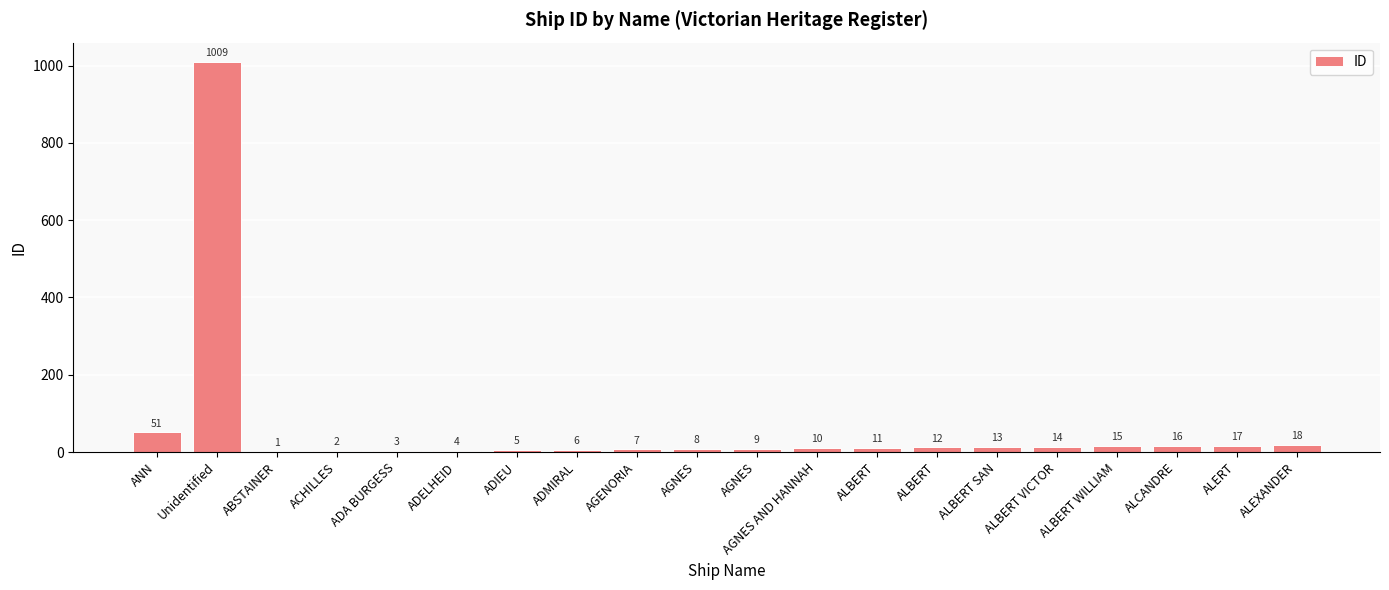

Count the number of categories in the chart.

20